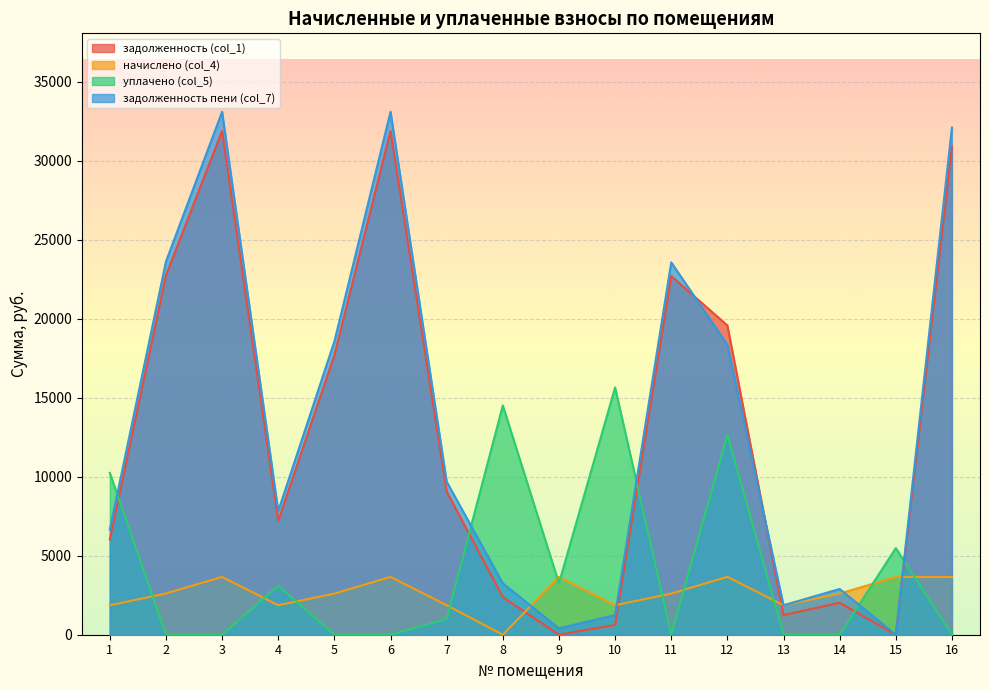

At 3, list the series in order from largest to smallest.

задолженность пени (col_7), задолженность (col_1), начислено (col_4), уплачено (col_5)